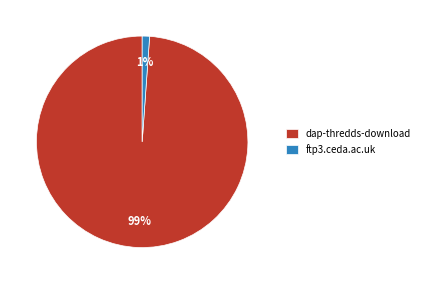

Rank the categories by value from lowest to highest.

ftp3.ceda.ac.uk, dap-thredds-download